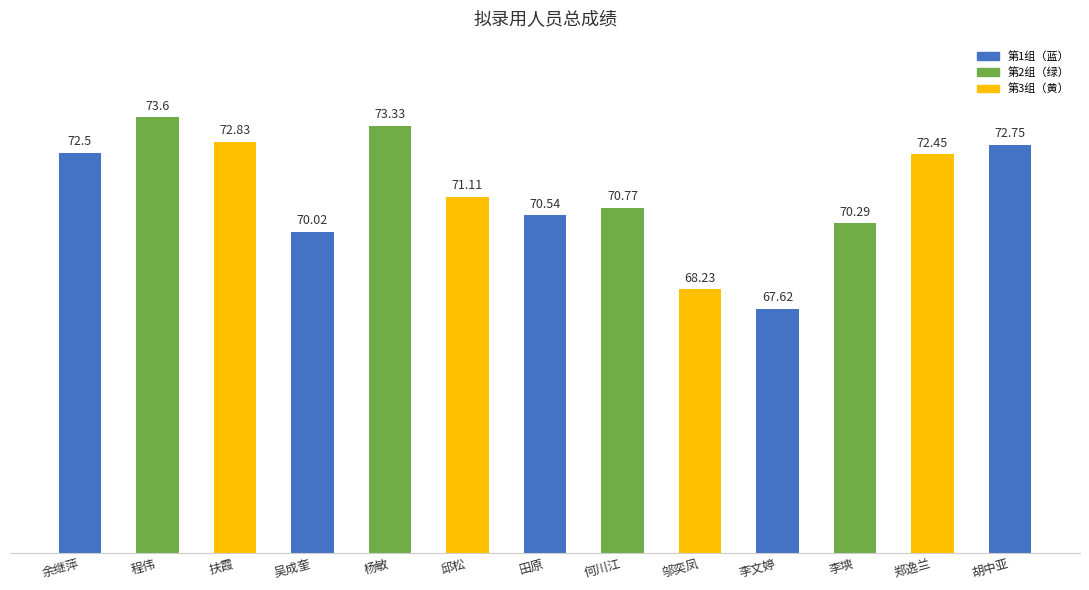

Rank the categories by value from highest to lowest.

程伟, 杨敏, 扶霞, 胡中亚, 余继萍, 郑逸兰, 邱松, 何川江, 田原, 李塽, 吴成奎, 邬奕凤, 李文婷